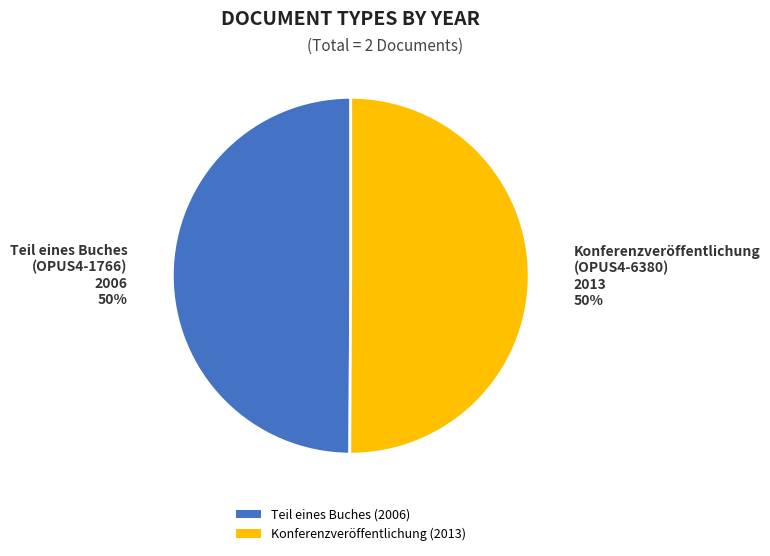

To the nearest percent, what is the combined percentage of Konferenzveröffentlichung (2013) and Teil eines Buches (2006)?

100%